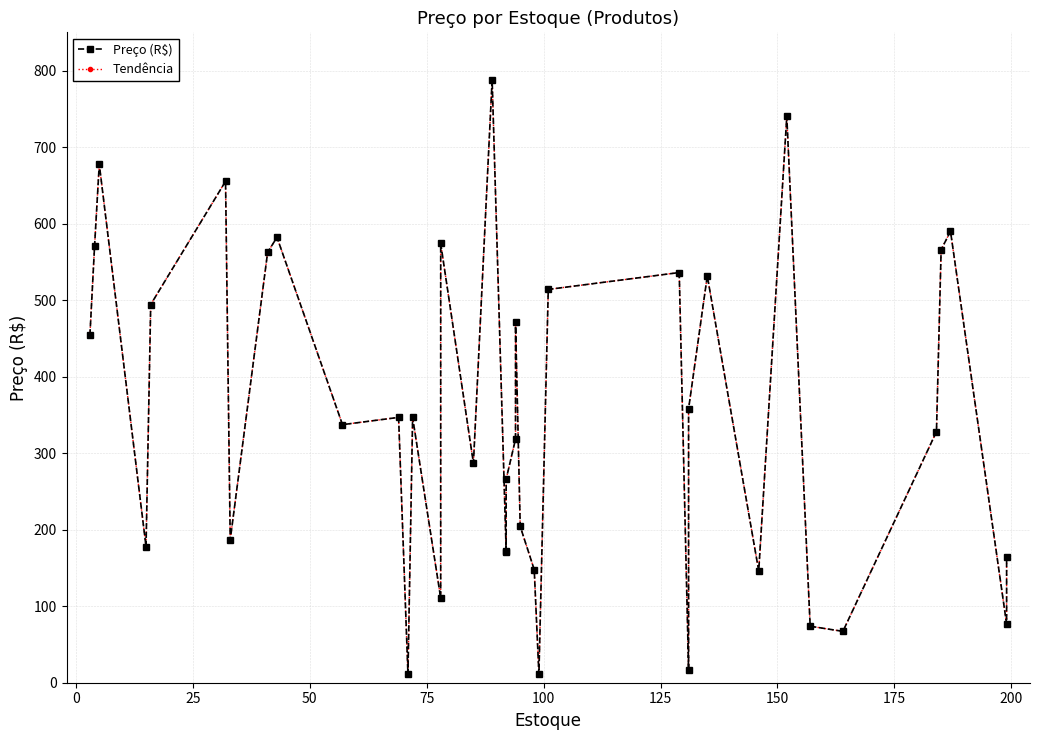

How many lines are shown in the chart?

2